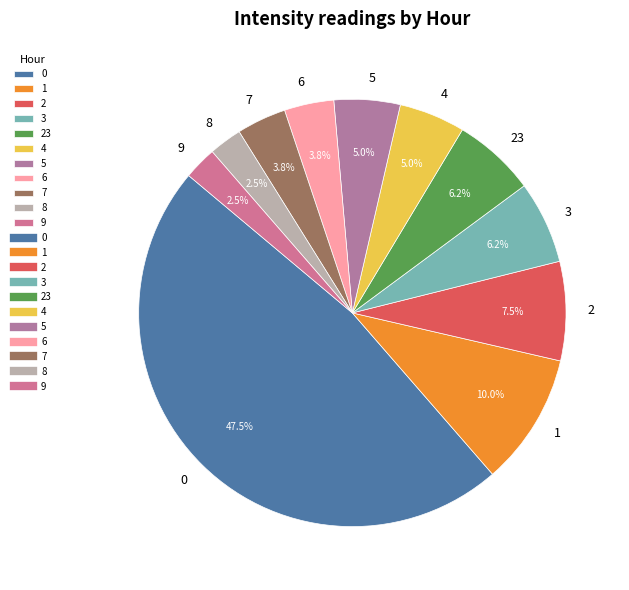

How many segments does this pie chart have?

11